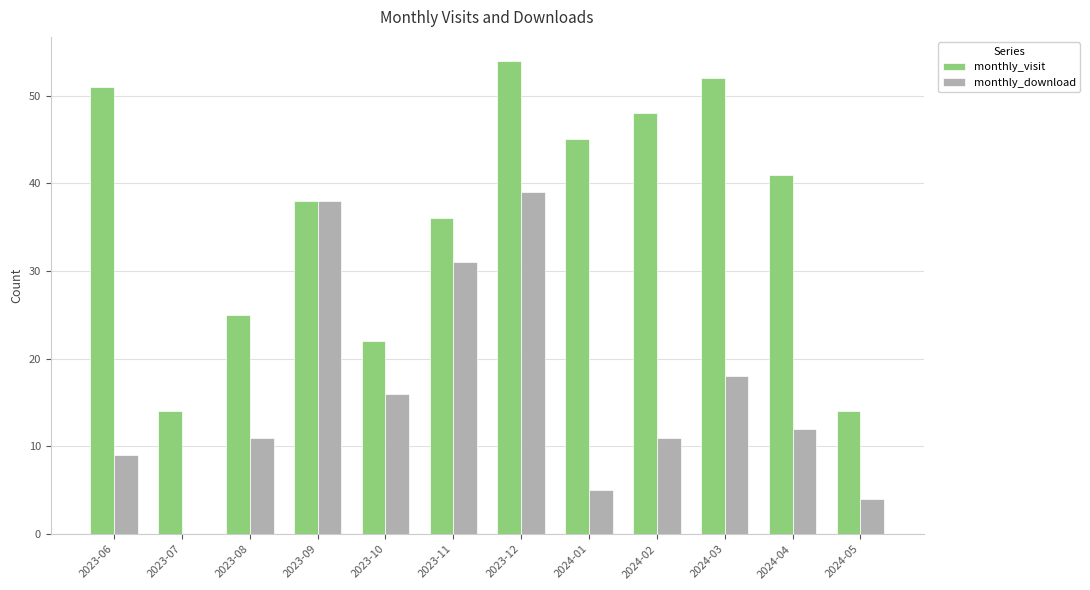

Reading left to right, what are all the values shown in this chart?

monthly_visit: 51	14	25	38	22	36	54	45	48	52	41	14
monthly_download: 9	0	11	38	16	31	39	5	11	18	12	4